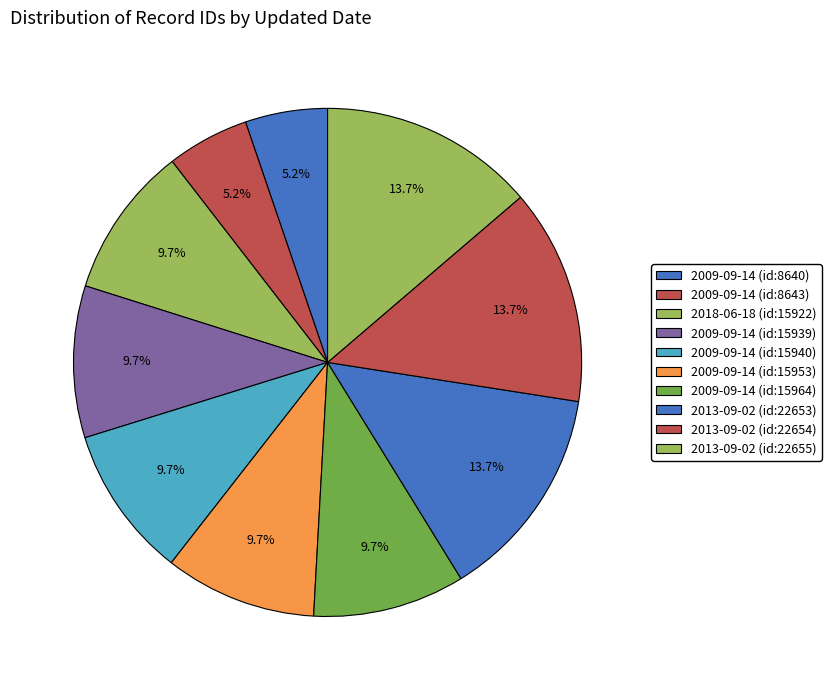

Count the number of slices in the pie.

10